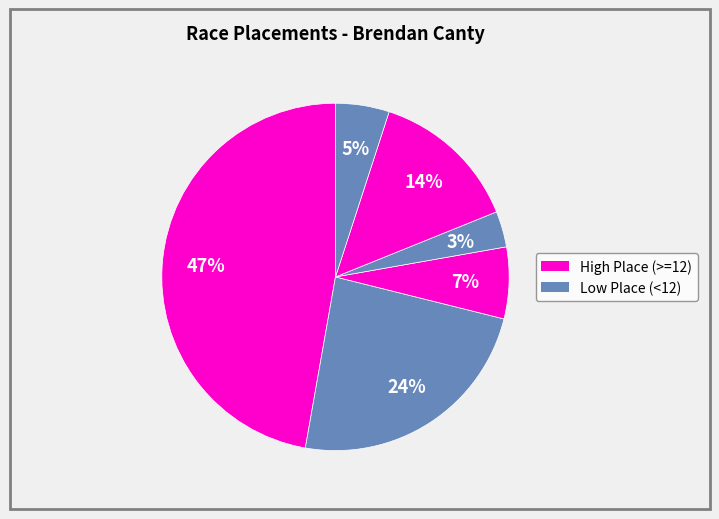

How many segments does this pie chart have?

6